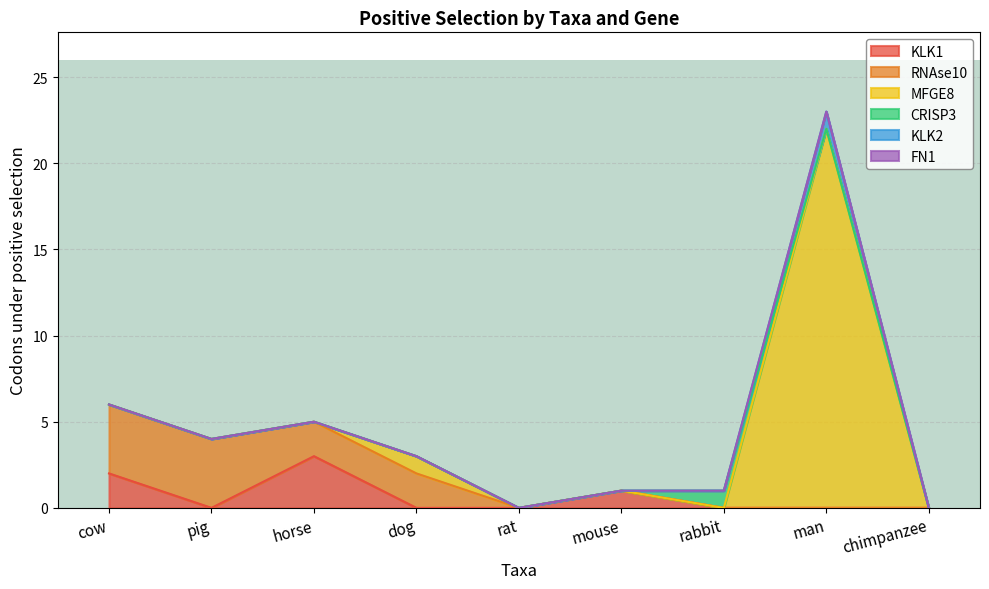

Count the RNAse10 values in the range 0 to 2.

7